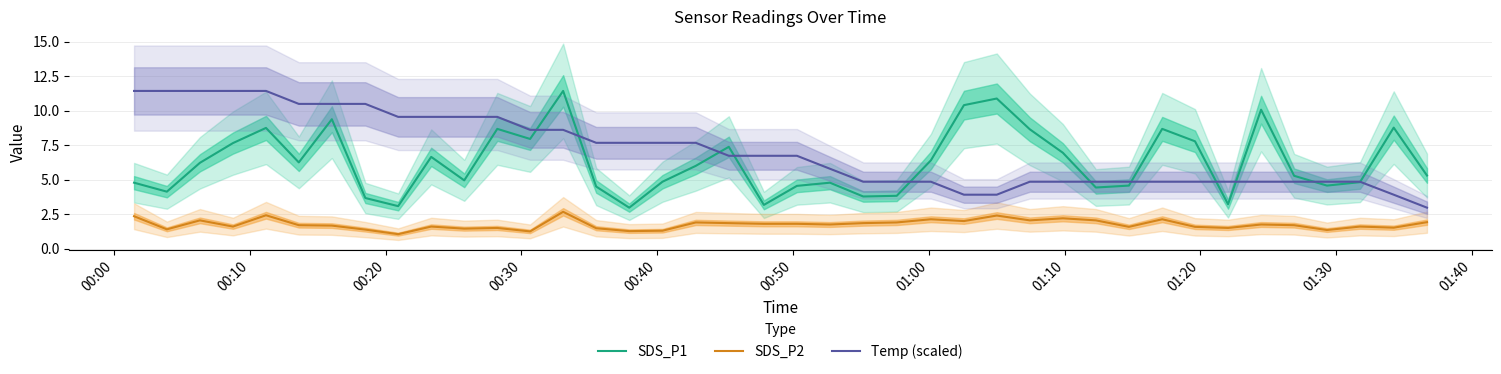

At how many categories does at least one series exceed 7?

26